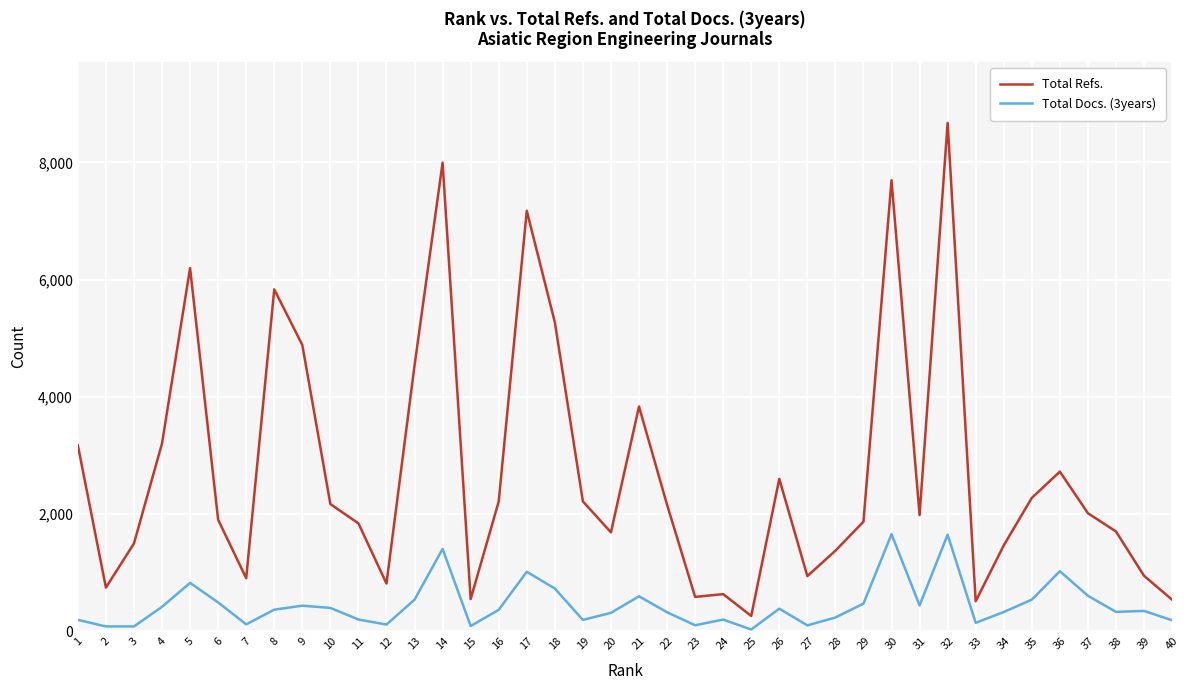

The Total Docs. (3years) series shows 594 at 21. True or false?

True